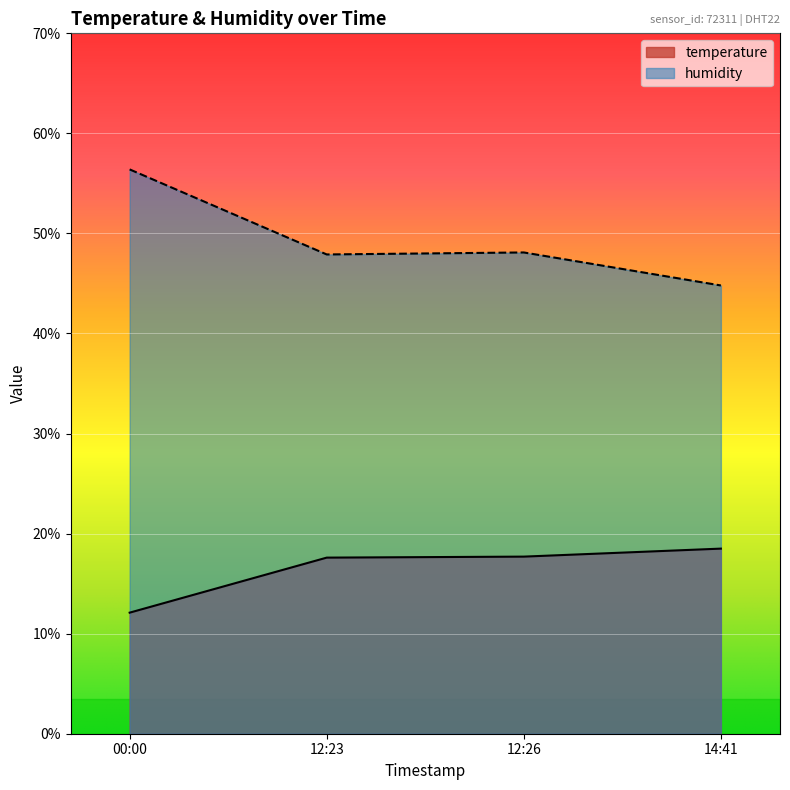

Count the number of data series in this chart.

2